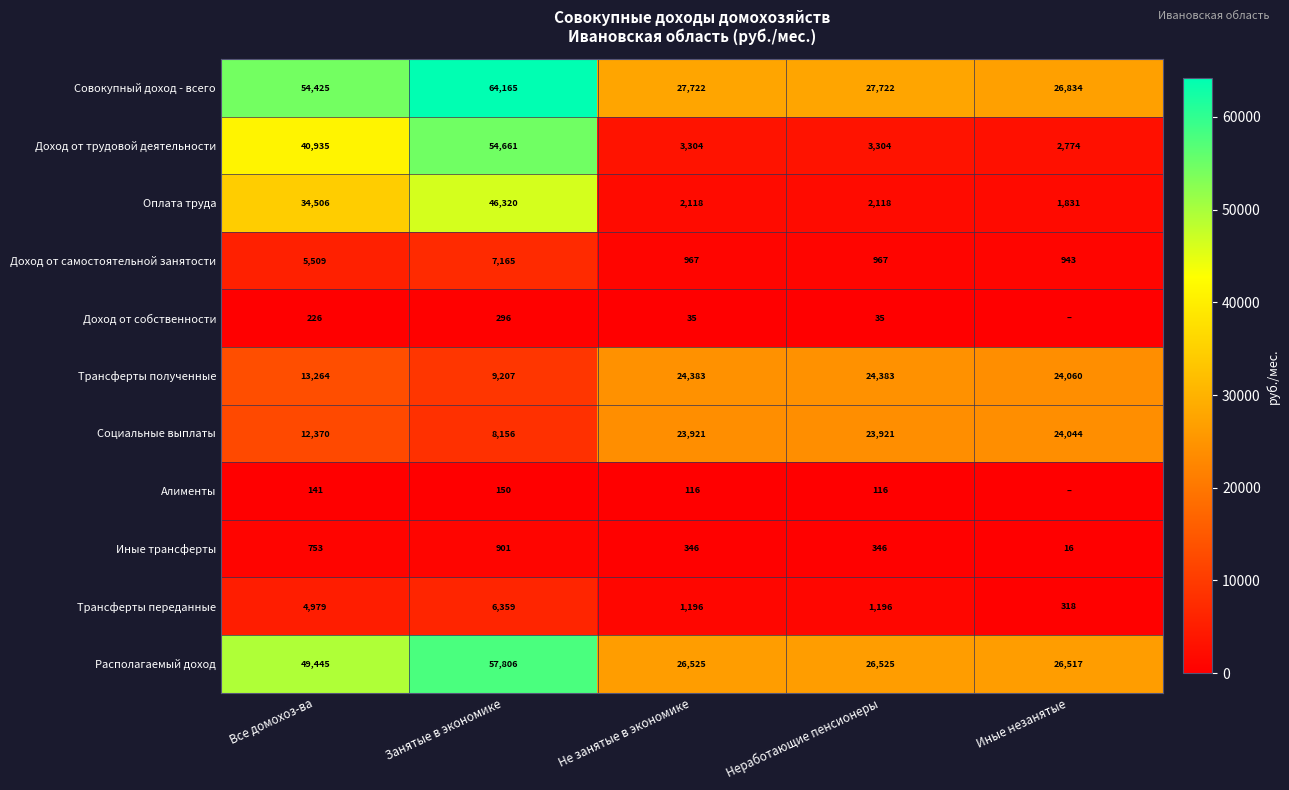

At how many categories does at least one series exceed 9983?

5